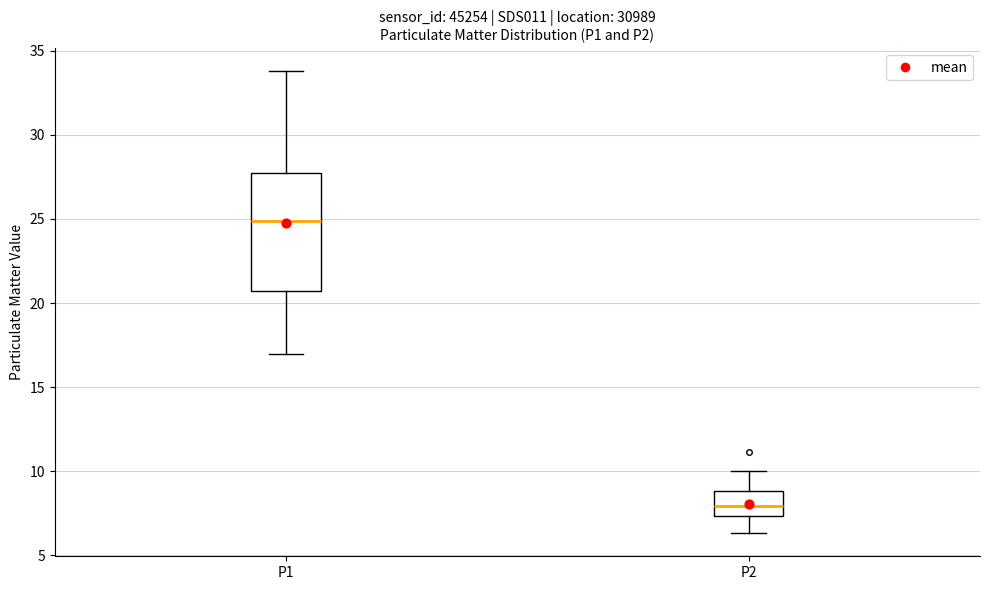

Reading left to right, transcribe this box plot: for each box, give where its median line is, the range the box spans, and where its two whiskers end, as read against the y-axis. The values are not printed on the chart, so give them approximately, as read against the axis.

P1: median 25.0, box 20.5 to 27.5, whiskers 17.0 to 34.0
P2: median 8.0, box 7.5 to 9.0, whiskers 6.5 to 10.0